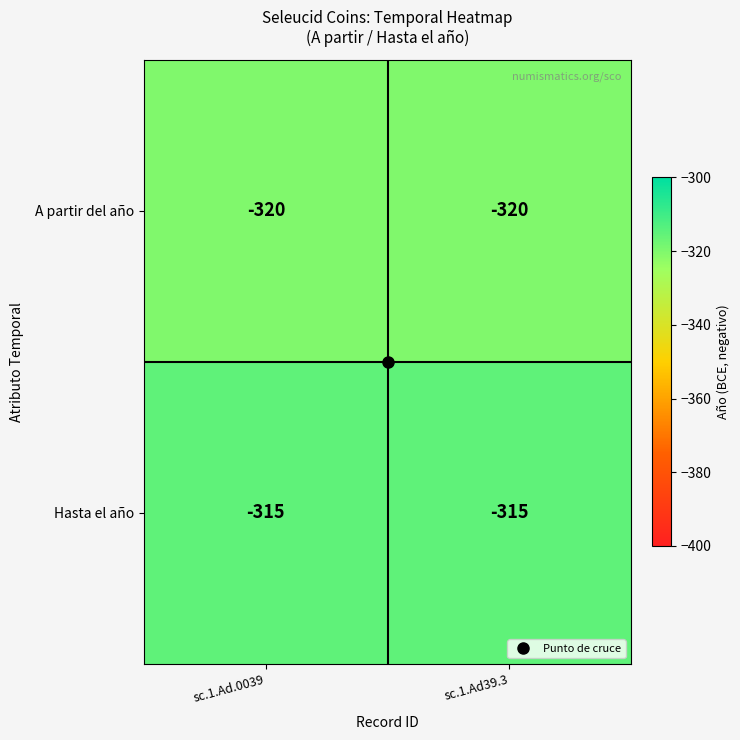

The value of Hasta el año at sc.1.Ad39.3 is -431. True or false?

False